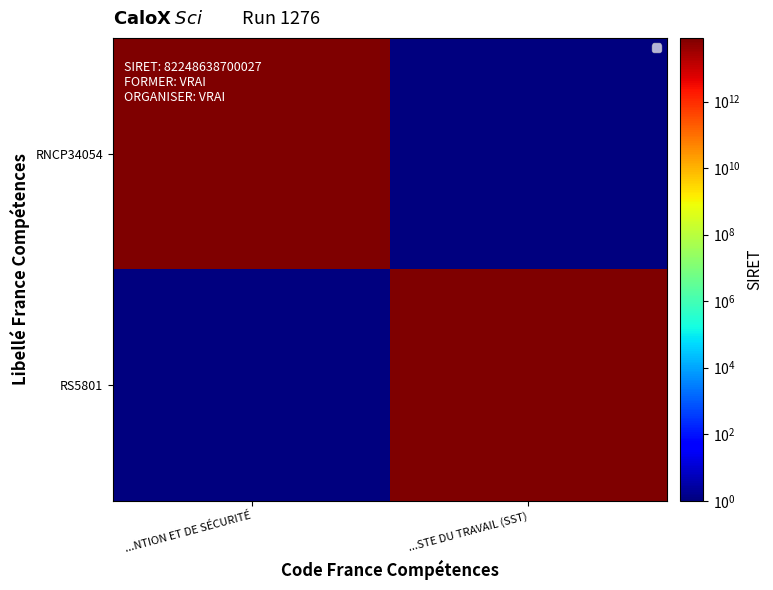

What is the total value across all series at ...STE DU TRAVAIL (SST)?

82248638700027.1